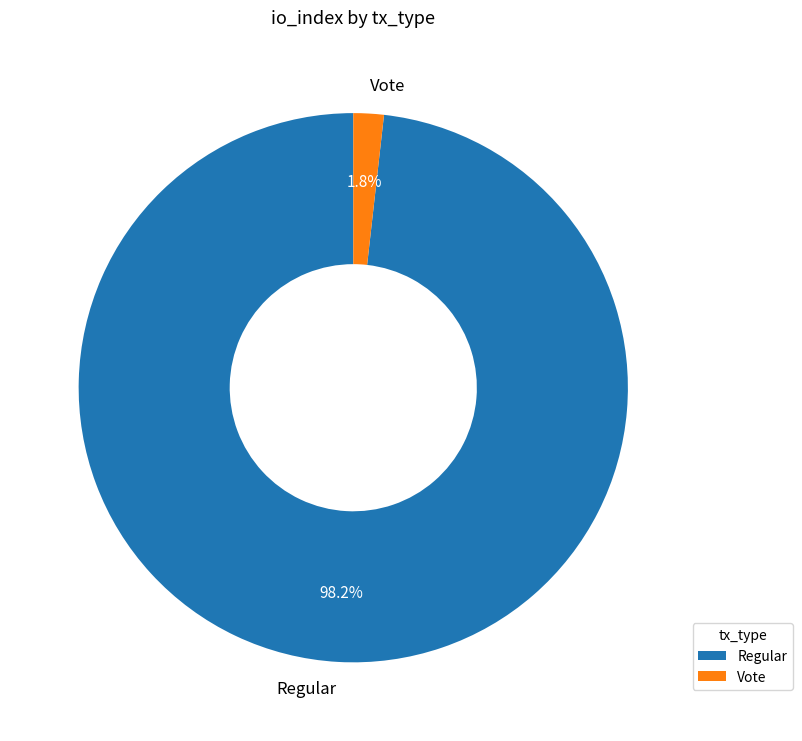

Which slice is the smallest?

Vote